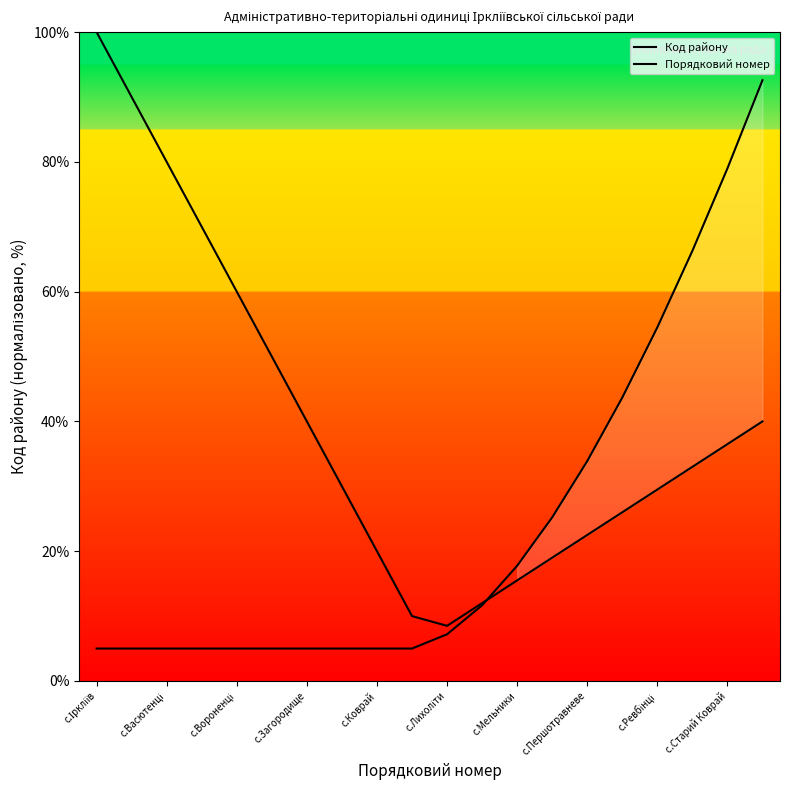

How many data points does each series have?

20